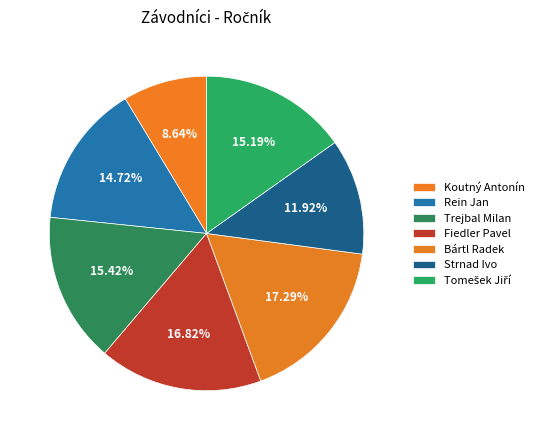

True or false: Strnad Ivo accounts for 6% of the total.

False